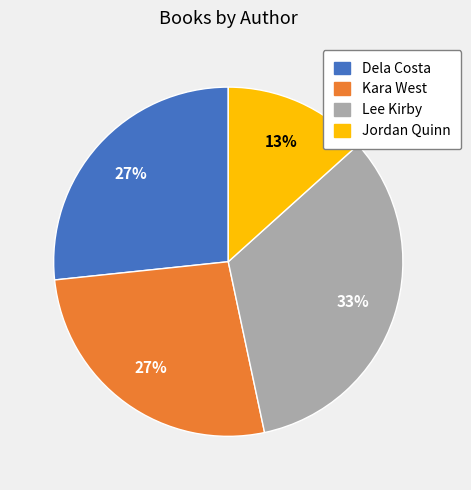

How many segments does this pie chart have?

4